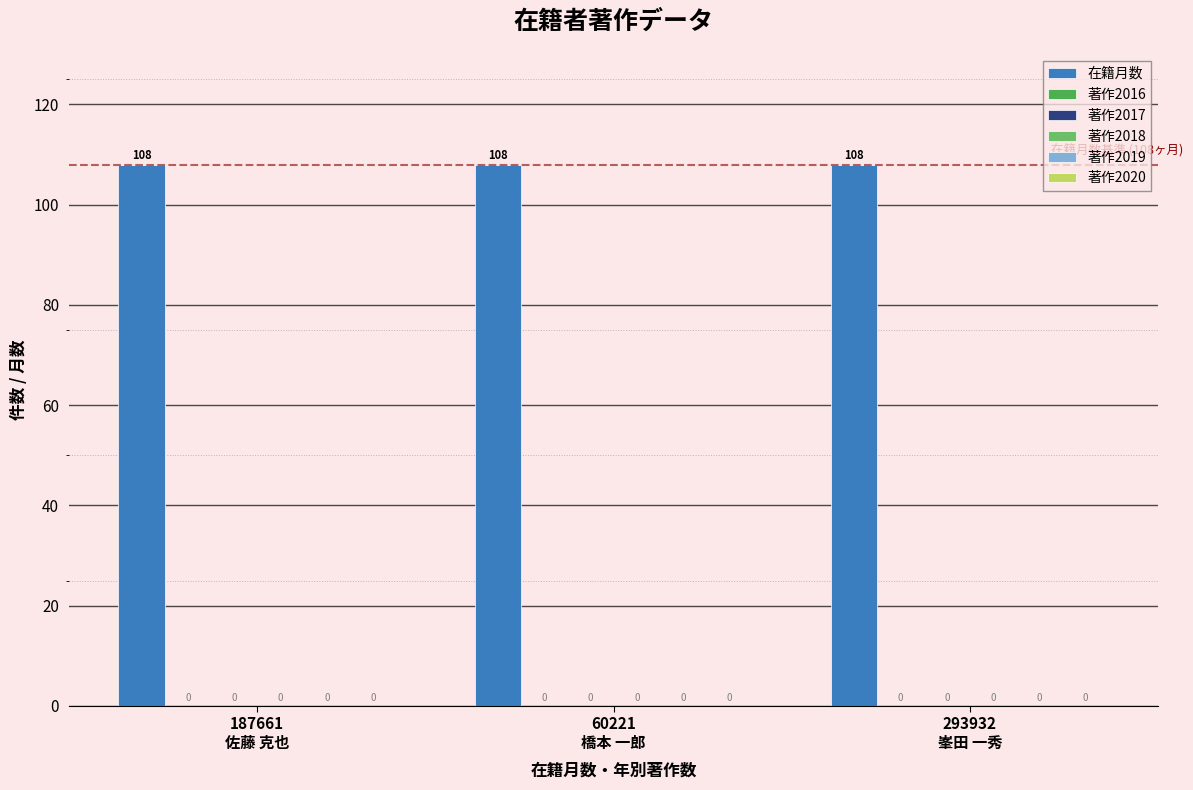

How many bars are there in each group?

6